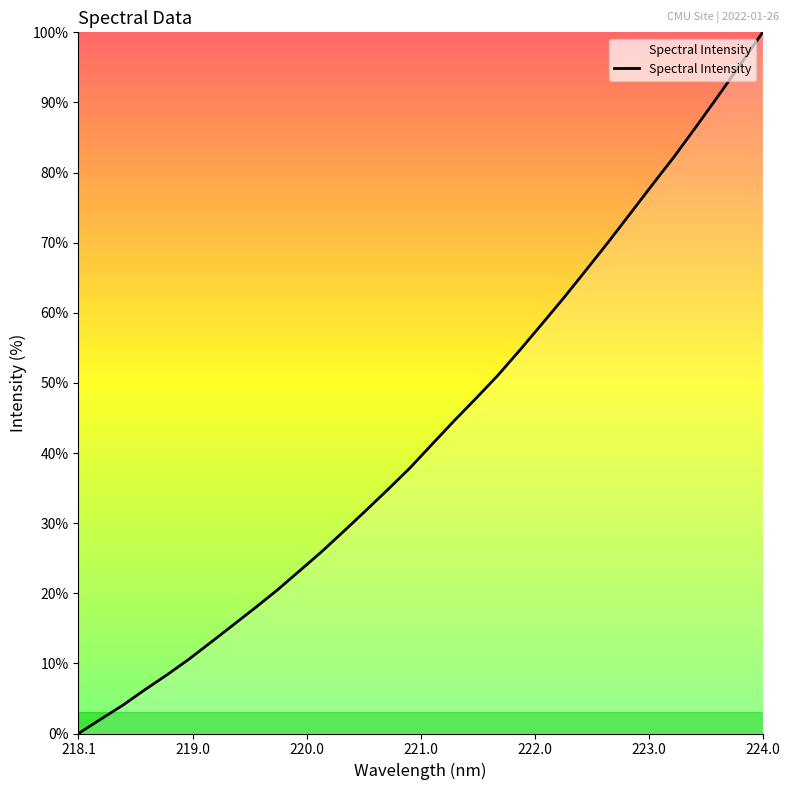

Which category has the lowest value across all series?

218.1